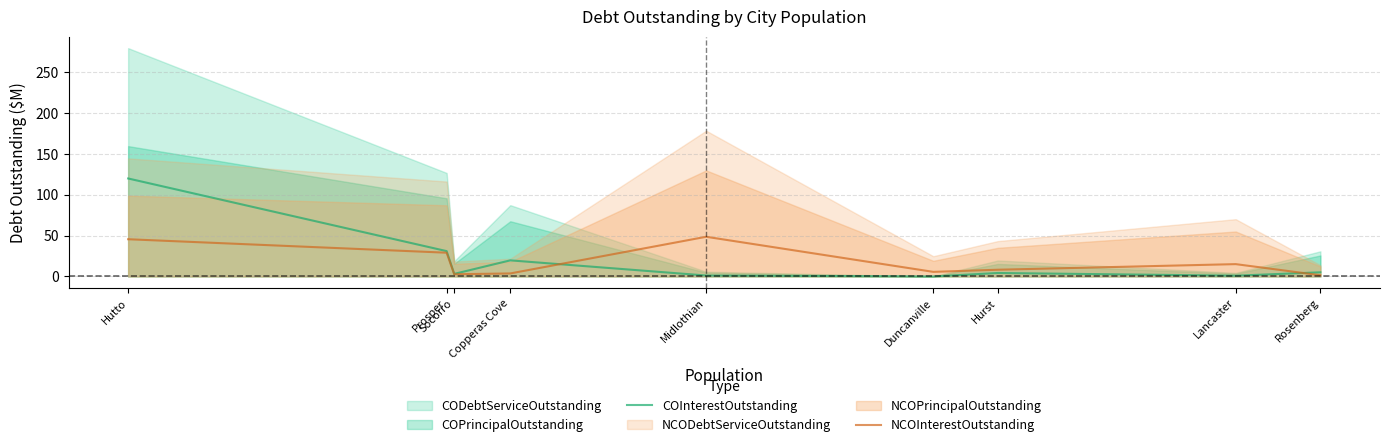

How many intersections are there between NCOInterestOutstanding and COInterestOutstanding?

2